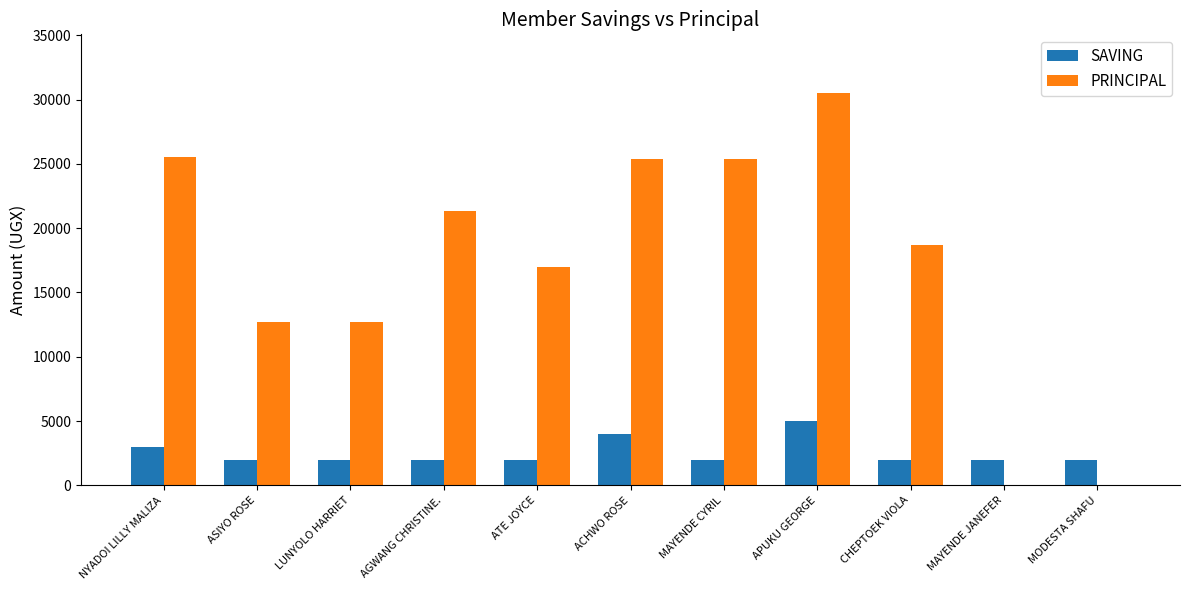

Which series changed the most between ACHWO ROSE and APUKU GEORGE?

PRINCIPAL